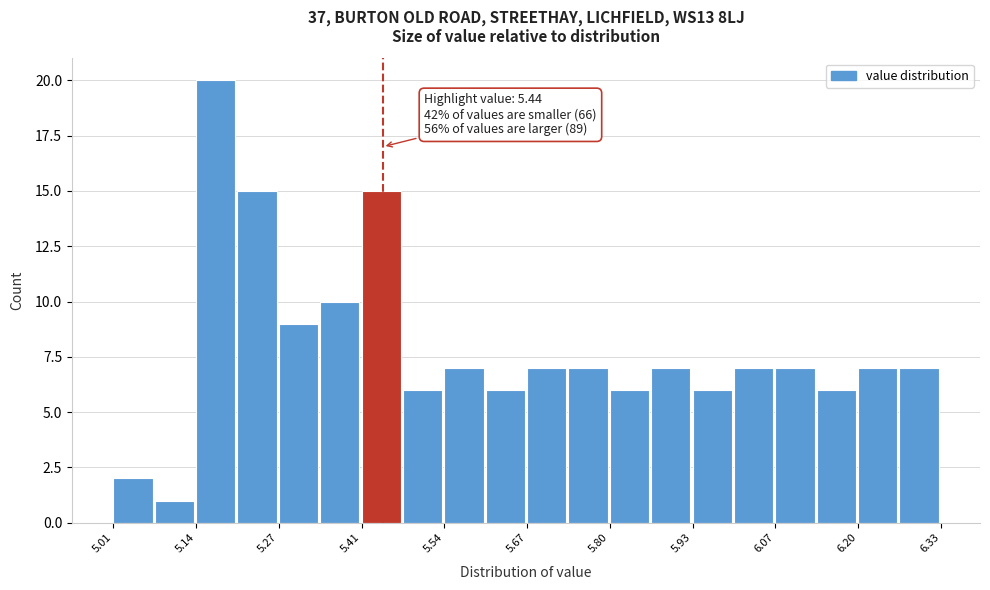

Around what value on the x-axis is the tallest bar? Give the approximate position of its centre, as read against the axis.

5.18